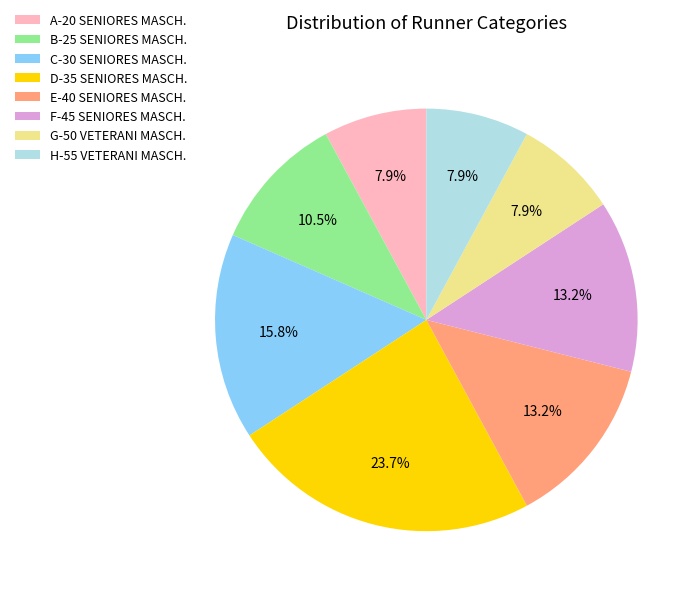

Between B-25 SENIORES MASCH. and A-20 SENIORES MASCH., which is larger?

B-25 SENIORES MASCH.